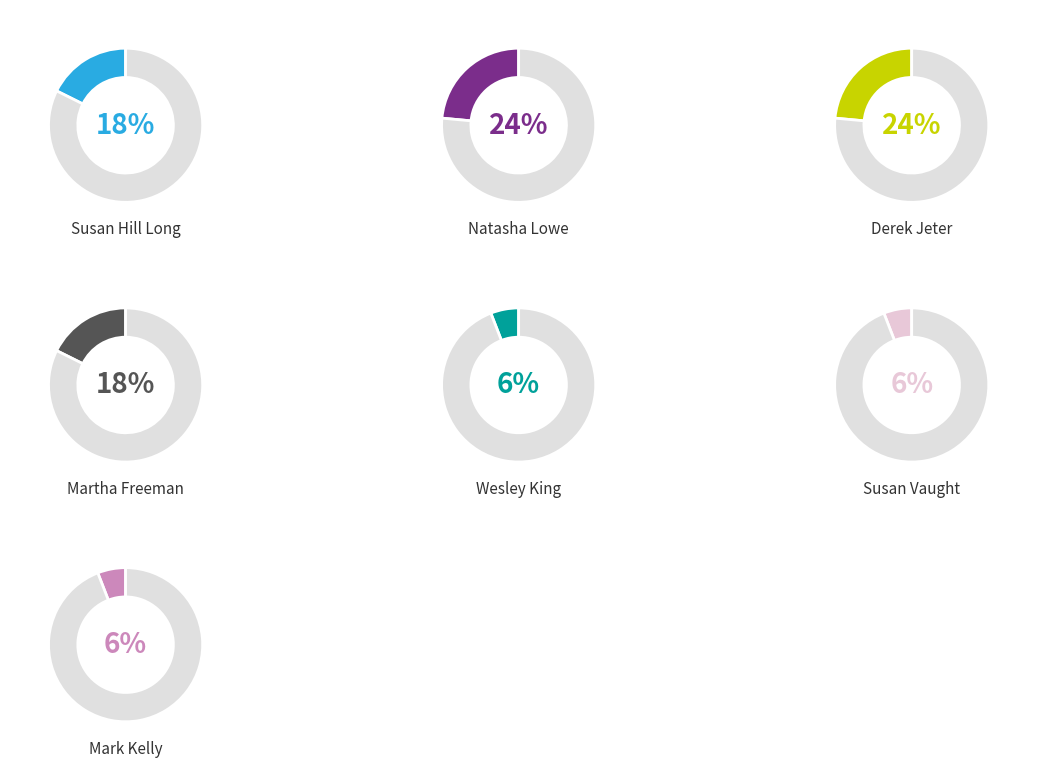

The 1 slice represents 24% of the pie. True or false?

True